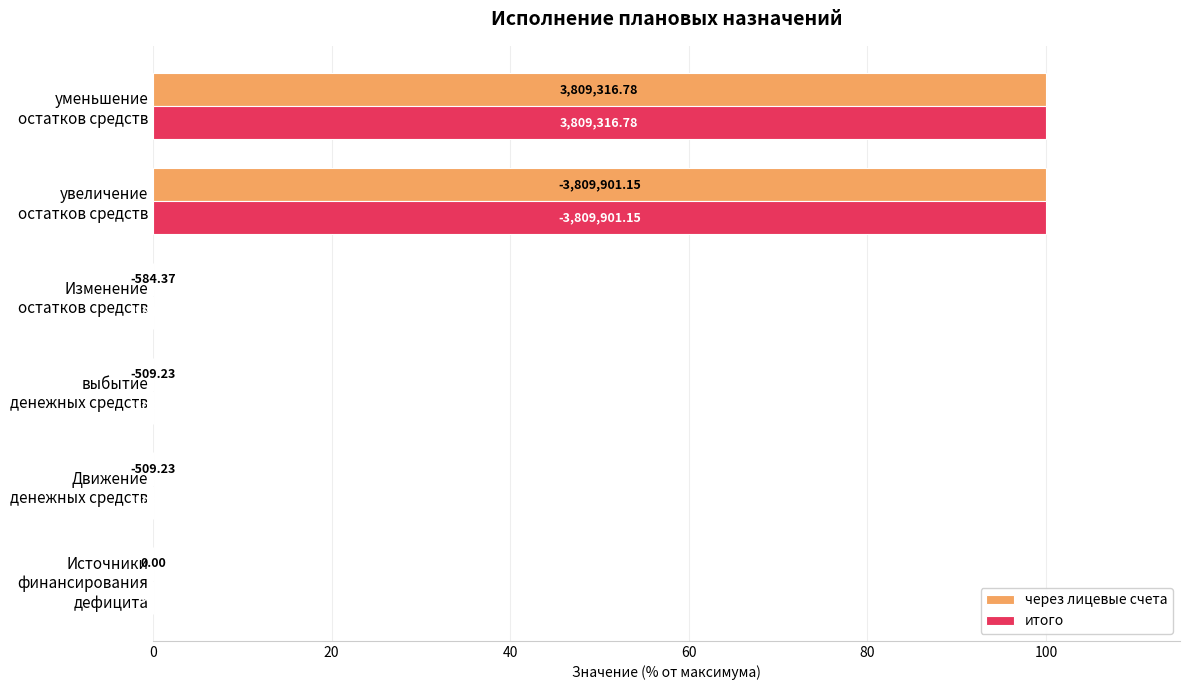

What are all the series names shown in the legend?

через лицевые счета, итого